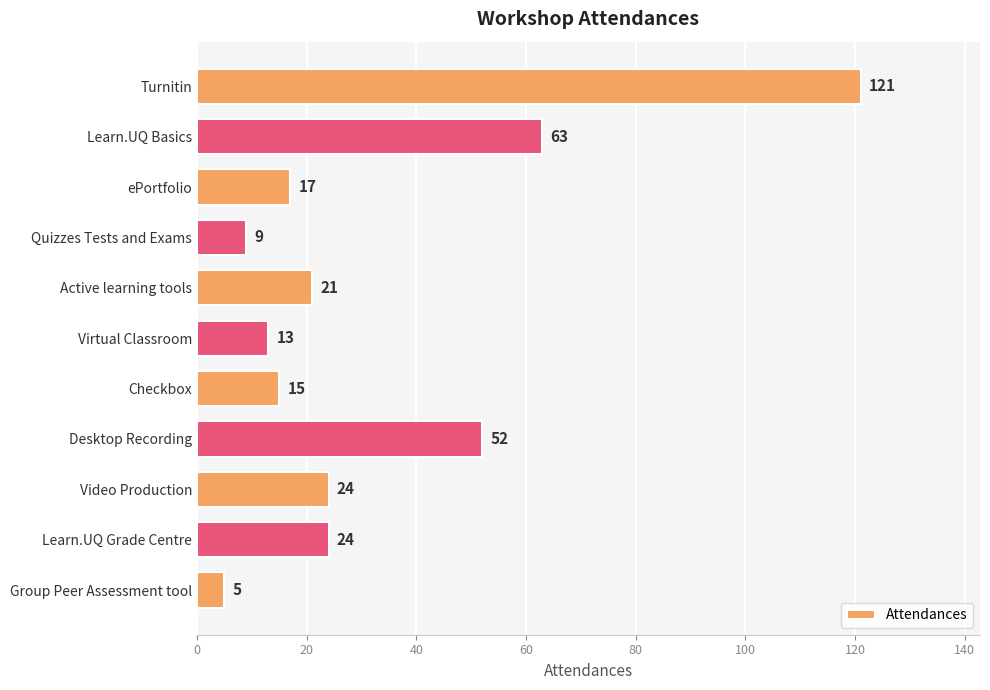

Reading bottom to top, list all the values displayed in this chart.

5	24	24	52	15	13	21	9	17	63	121